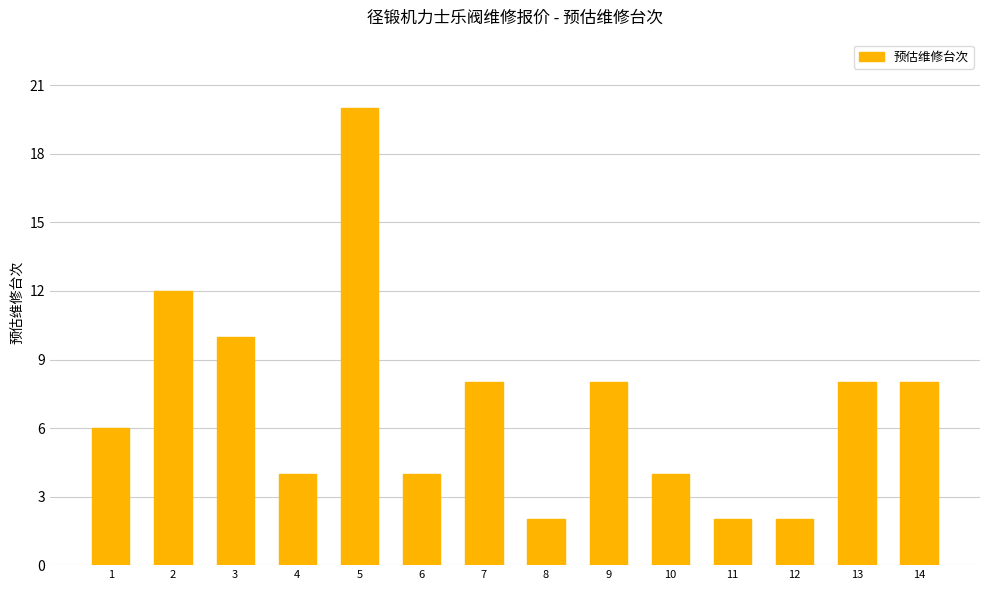

What is the value of the 10th bar from the left?

4